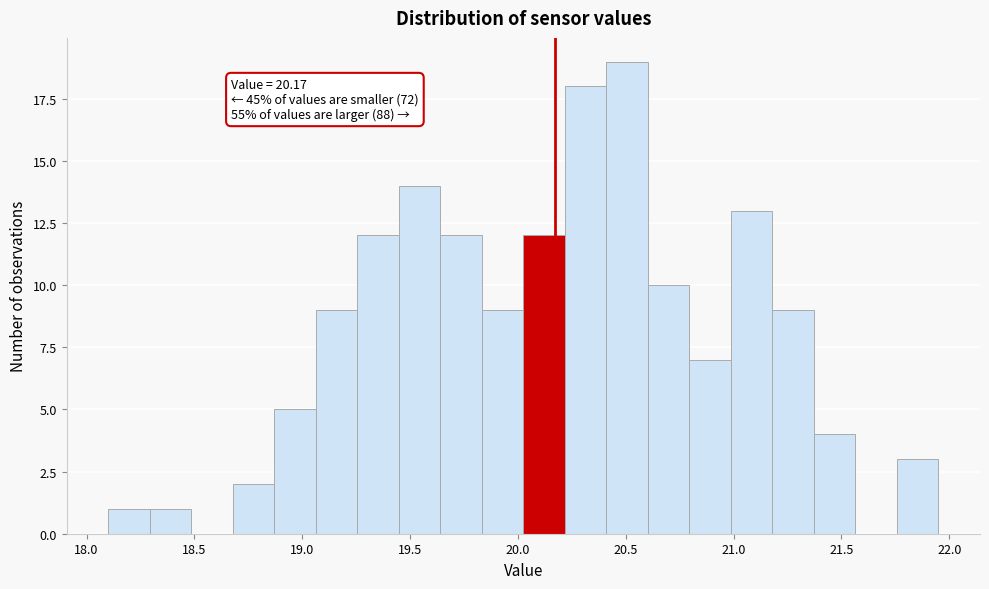

Read against the x-axis, roughly where is the centre of the tallest bar?

20.50